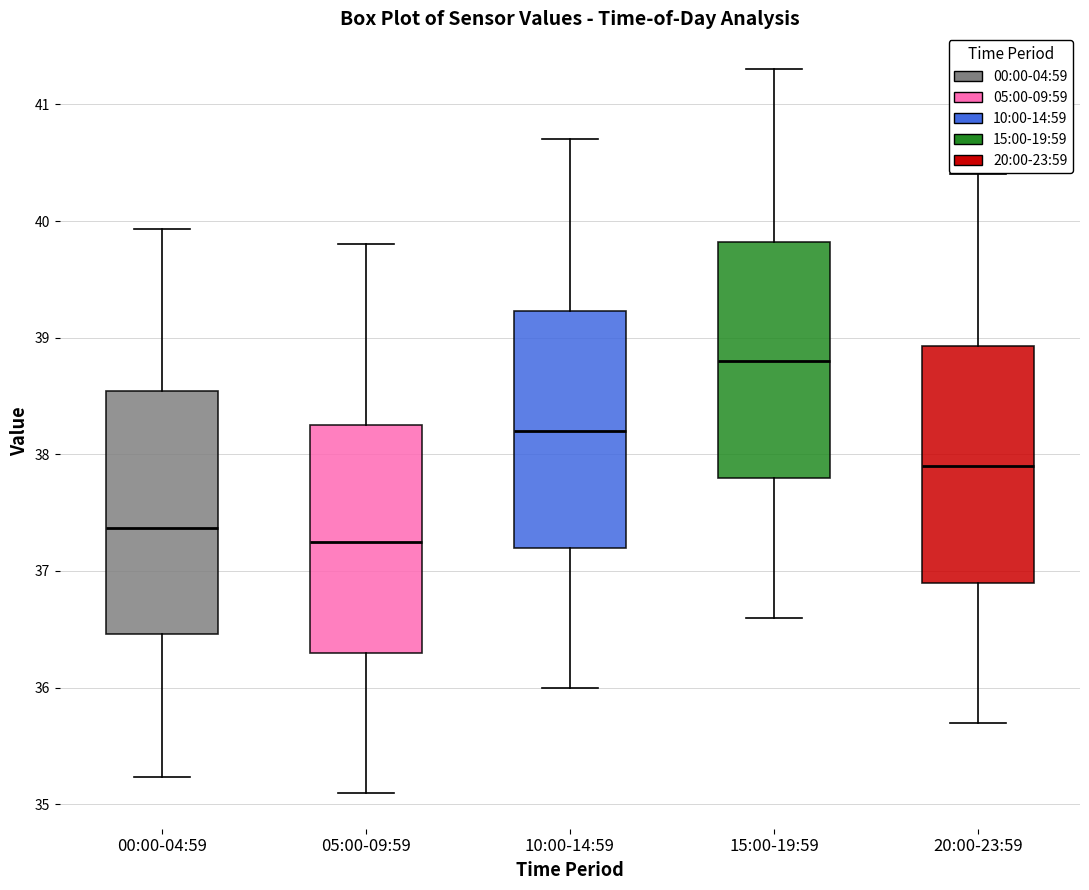

Reading left to right, transcribe this box plot: for each box, give where its median line is, the range the box spans, and where its two whiskers end, as read against the y-axis. The values are not printed on the chart, so give them approximately, as read against the axis.

00:00-04:59: median 37.4, box 36.5 to 38.5, whiskers 35.2 to 39.9
05:00-09:59: median 37.3, box 36.3 to 38.3, whiskers 35.1 to 39.8
10:00-14:59: median 38.2, box 37.2 to 39.2, whiskers 36.0 to 40.7
15:00-19:59: median 38.8, box 37.8 to 39.8, whiskers 36.6 to 41.3
20:00-23:59: median 37.9, box 36.9 to 38.9, whiskers 35.7 to 40.4